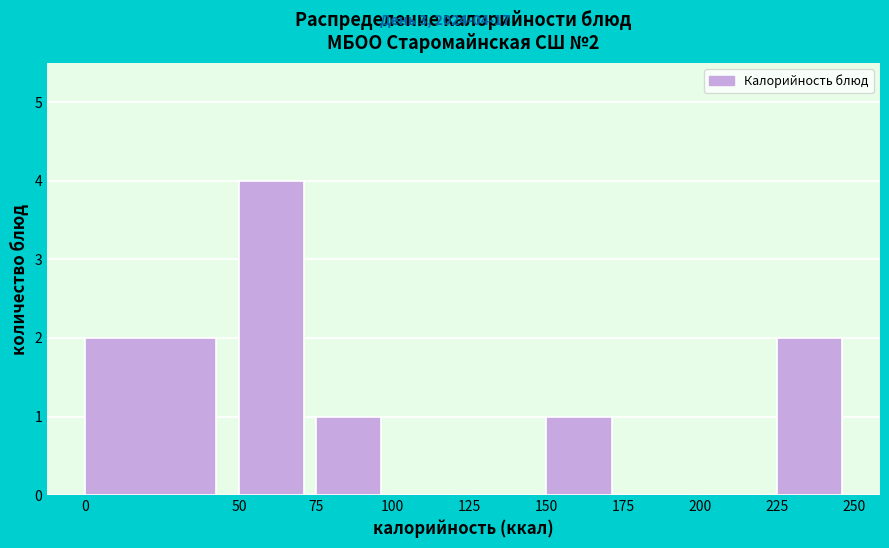

Over which range of the x-axis is the bar tallest?

50 to 75